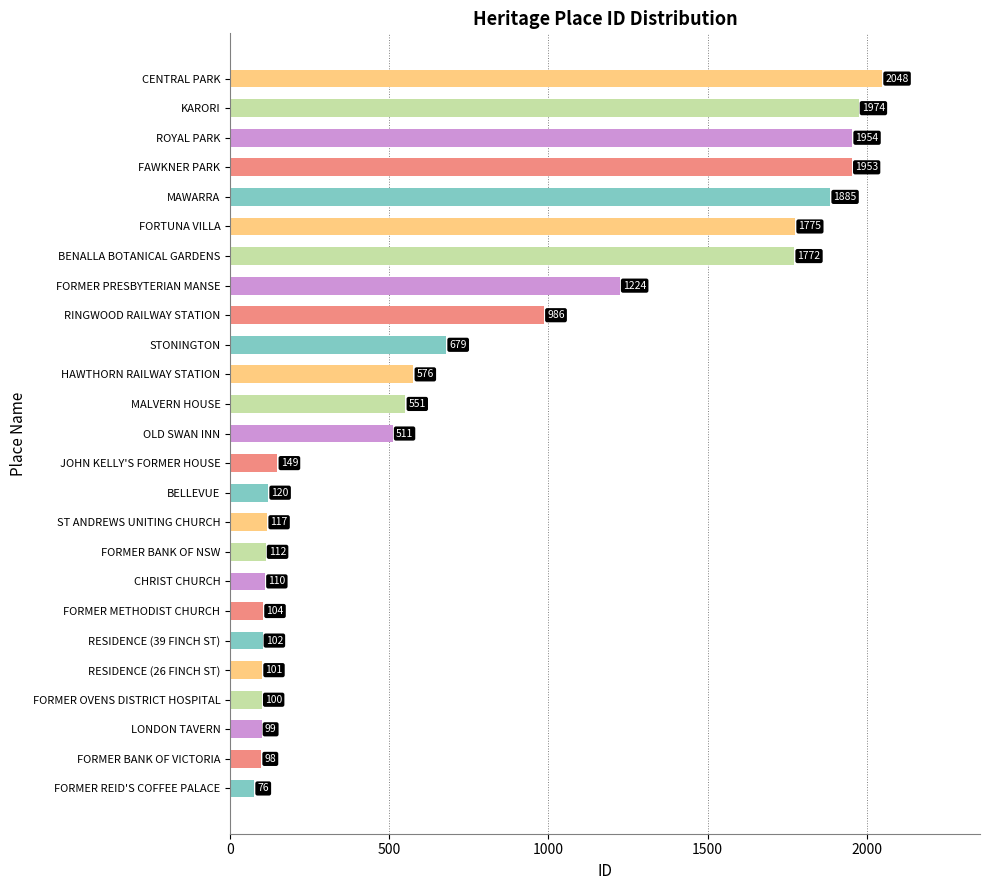

What is the greatest value displayed?

2048